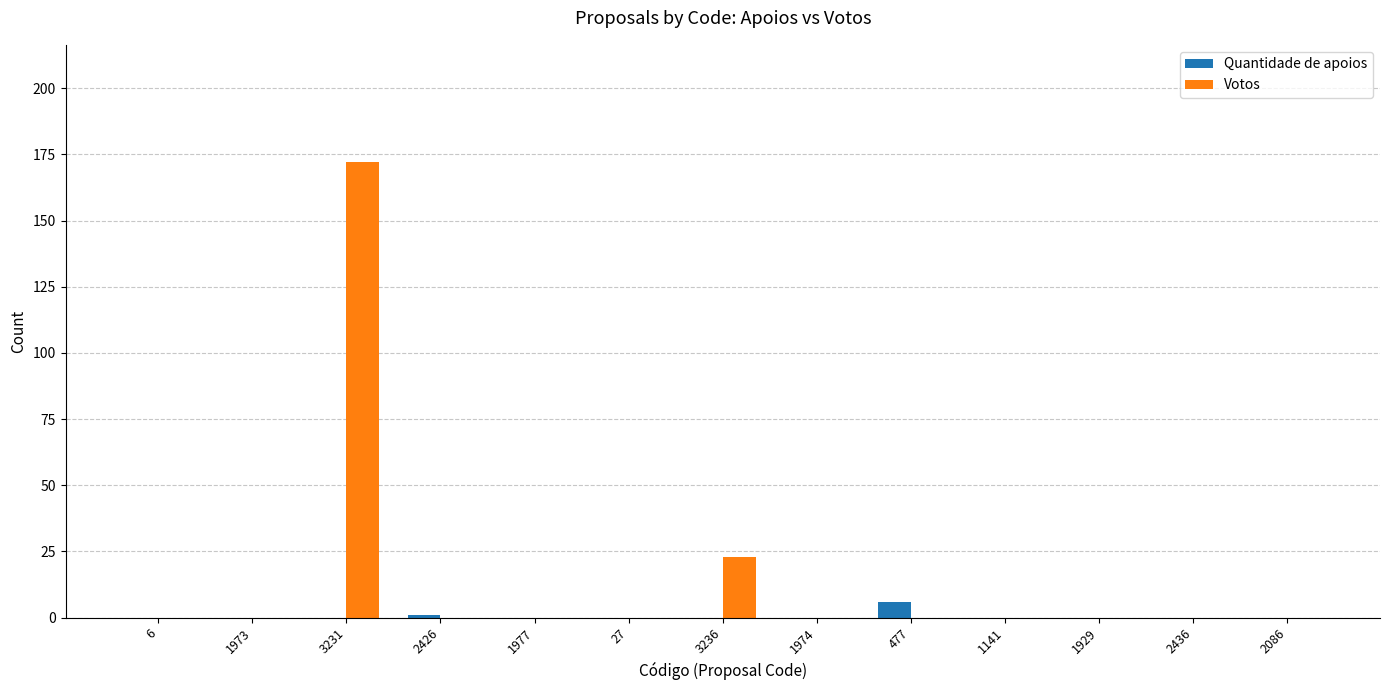

The Votos series shows 0 at 1141. True or false?

True